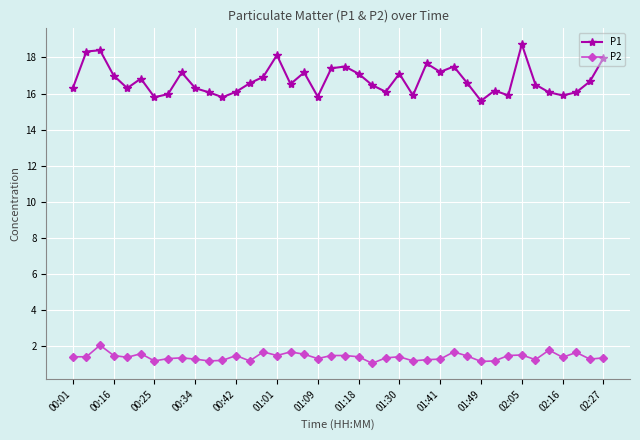

What is the average value of the P2 series?

1.4